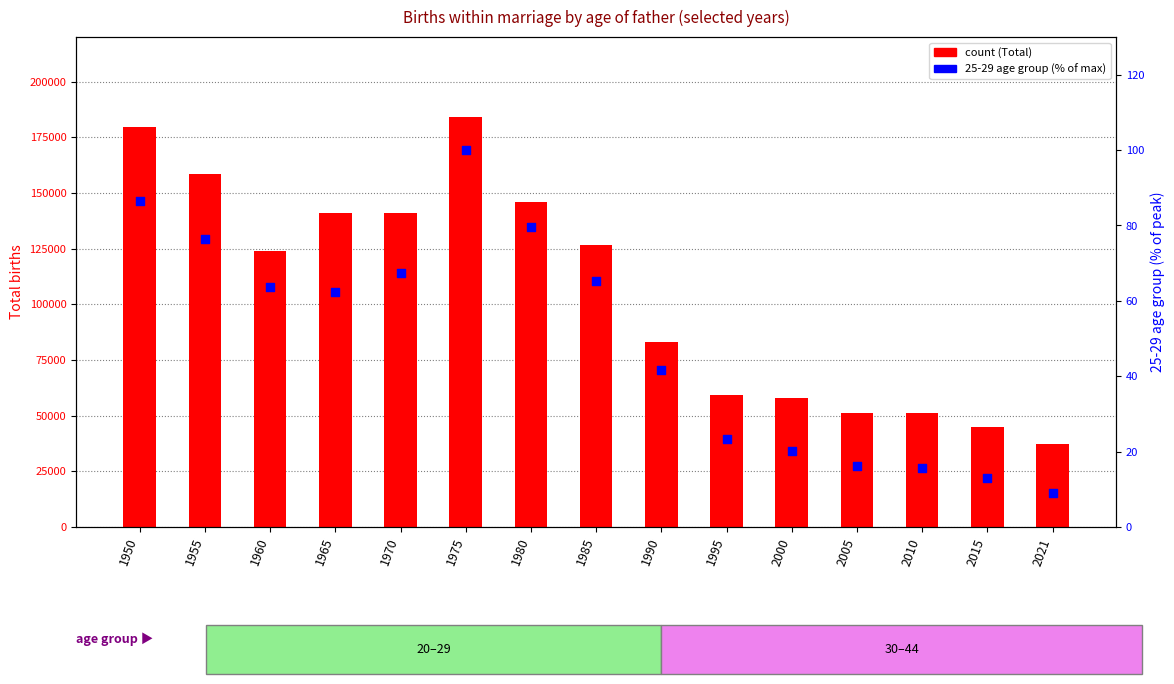

At how many categories does at least one series exceed 57236?

11